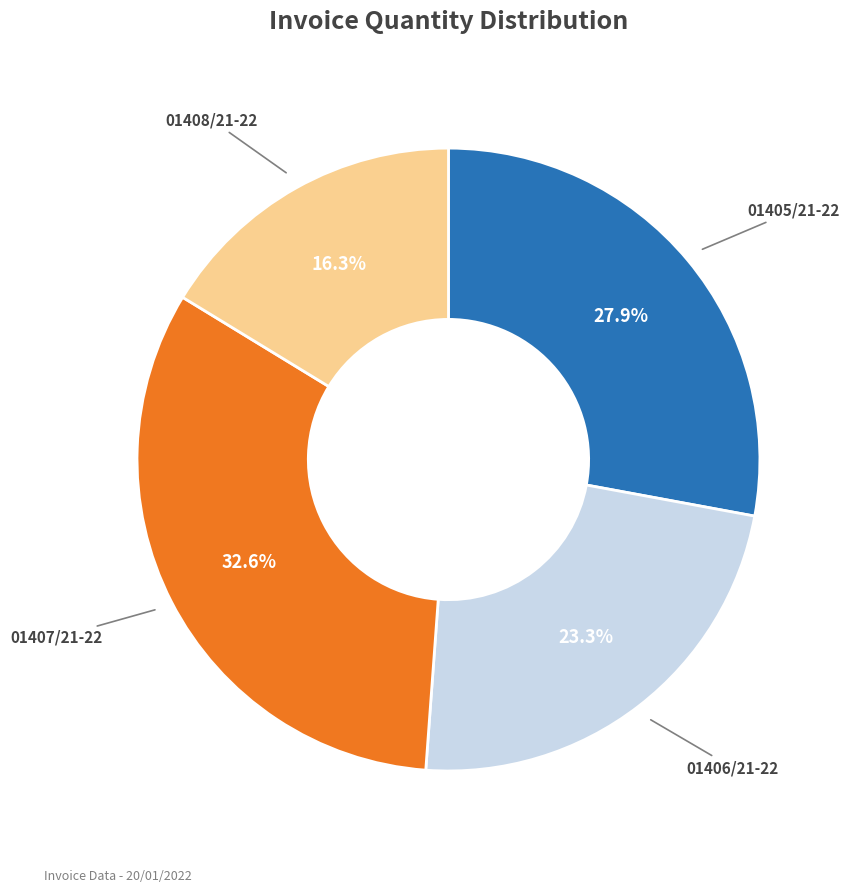

What portion of the pie excludes 01407/21-22?

67.4%